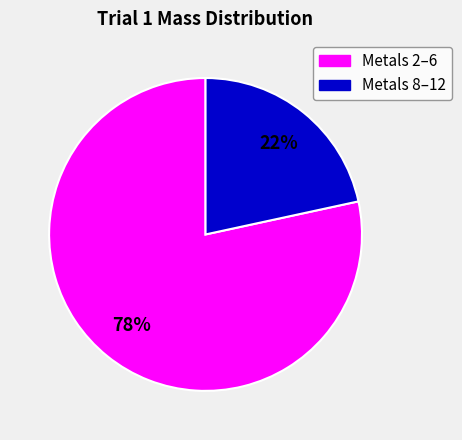

To the nearest percent, what is the average slice percentage?

50%